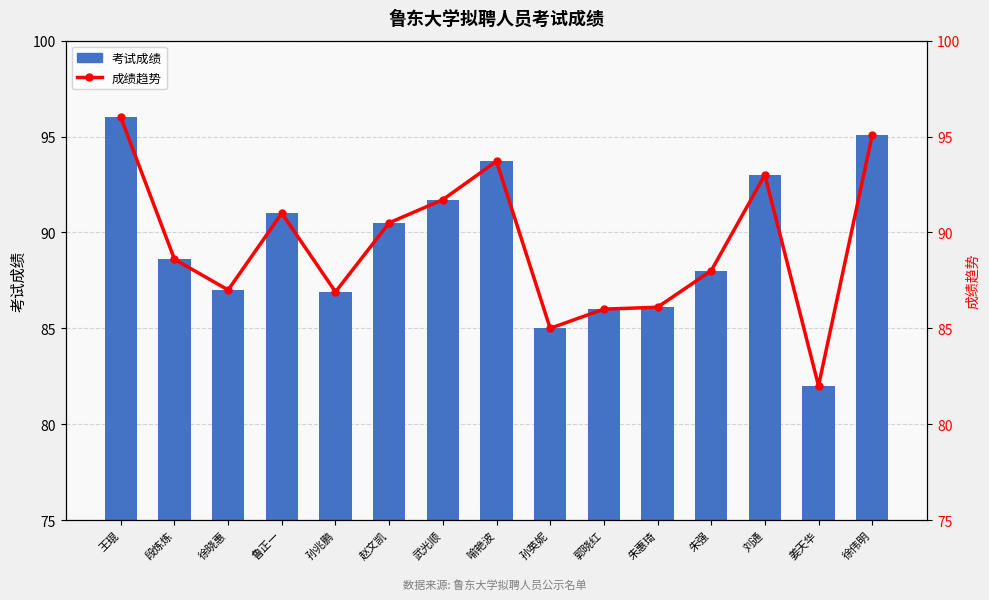

What is the label of the 3rd bar from the left?

徐晓惠